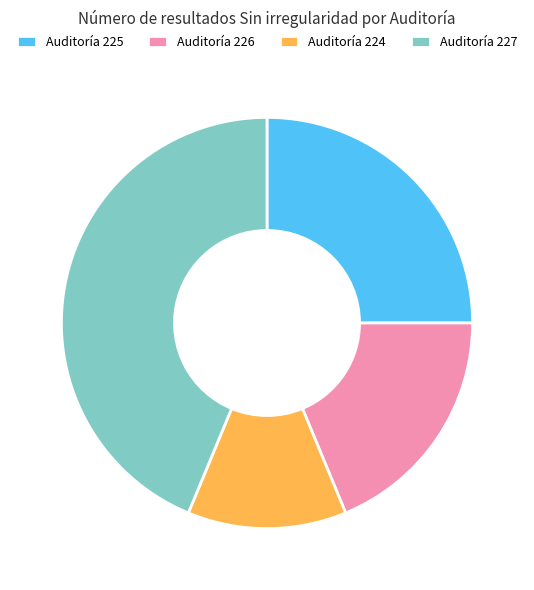

What is the largest slice in the pie chart?

Auditoría 227